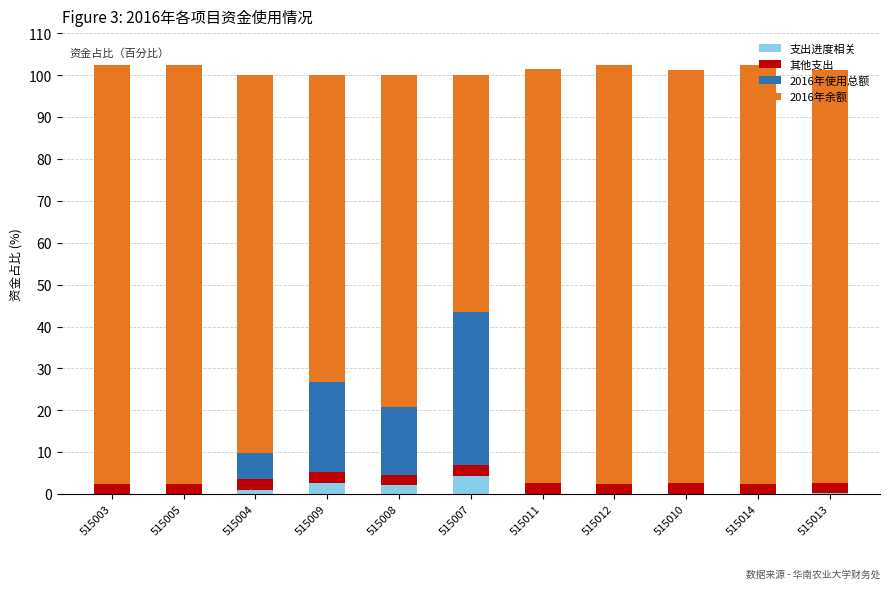

What is the sum of the 支出进度相关 values at 515009 and 515012?

2.7